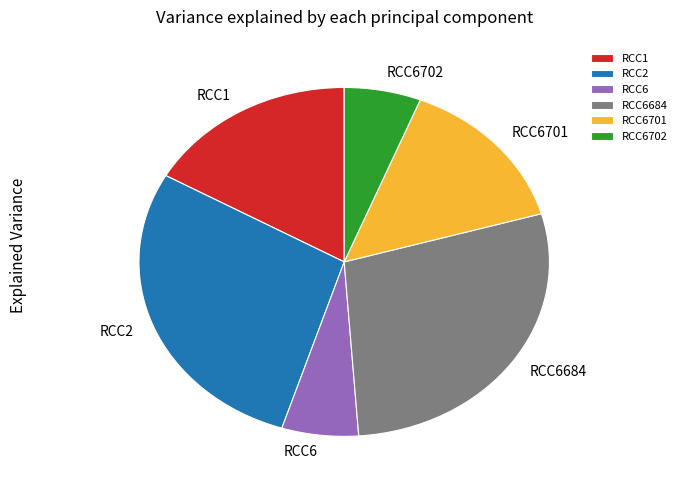

Is there any slice that represents more than half of the pie?

No